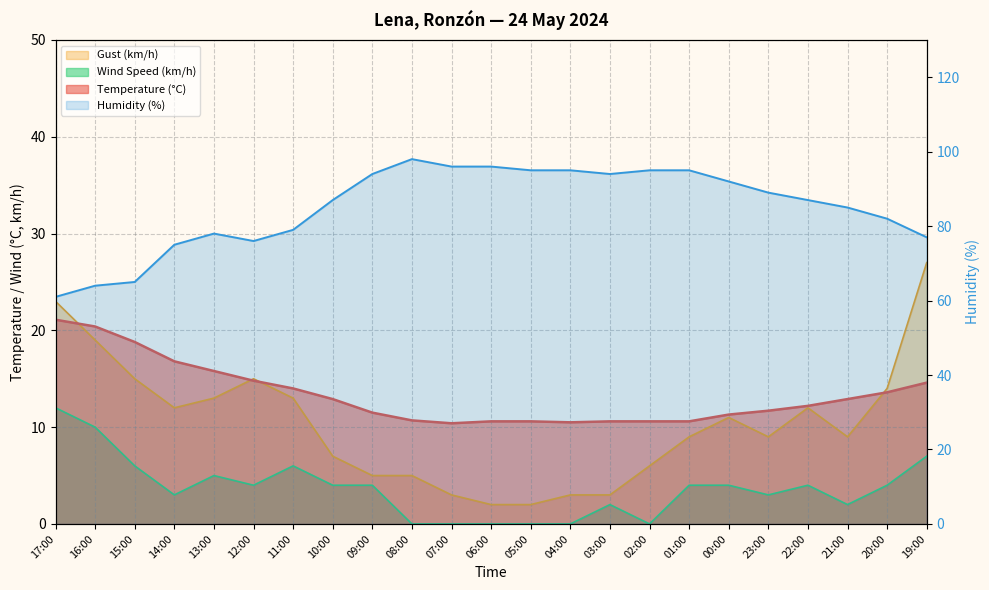

How many values in the Humidity (%) series exceed 87?

11